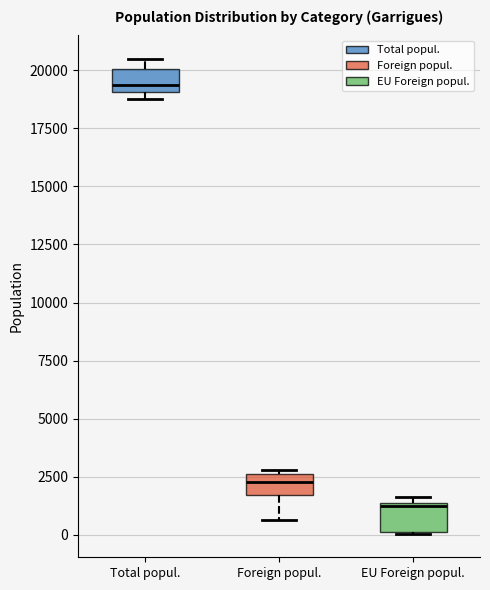

Where is the lower edge of the box for Total popul. on the y-axis? The values are not printed on the chart, so give them approximately, as read against the axis.

19000